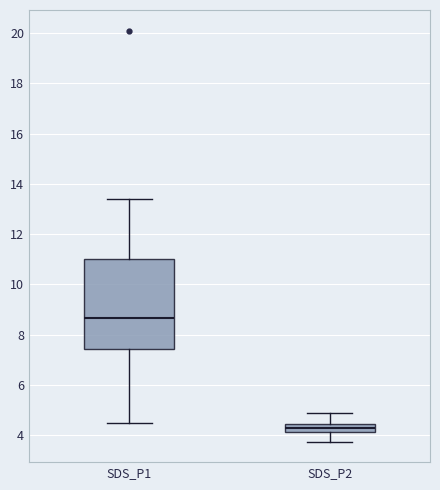

Which box has the lowest median line?

SDS_P2